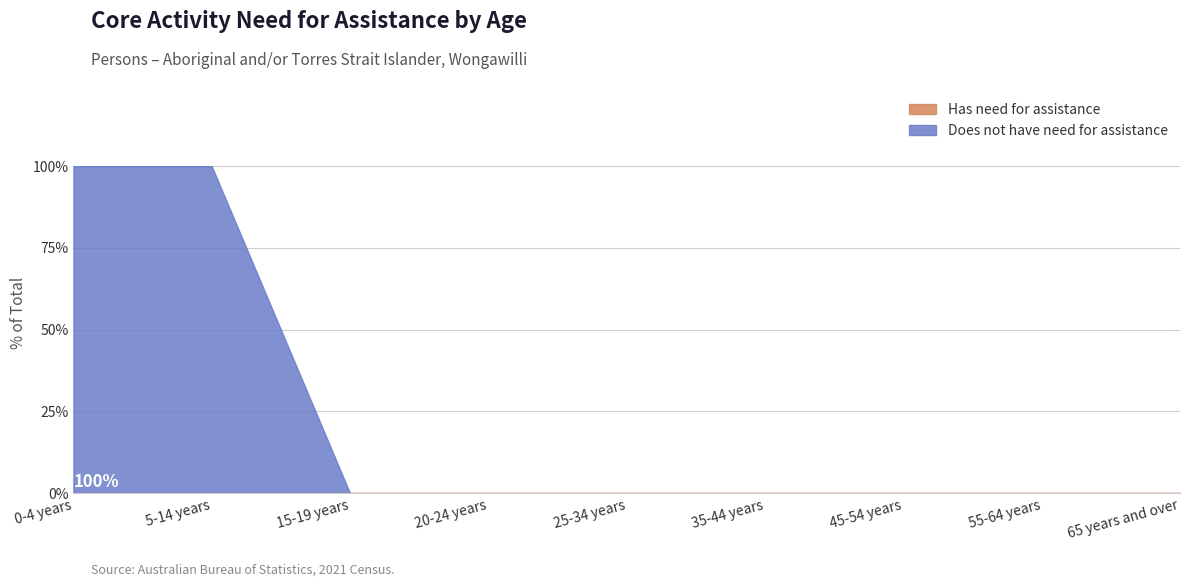

Rank the categories by Has need for assistance value from highest to lowest.

0-4 years, 5-14 years, 15-19 years, 20-24 years, 25-34 years, 35-44 years, 45-54 years, 55-64 years, 65 years and over